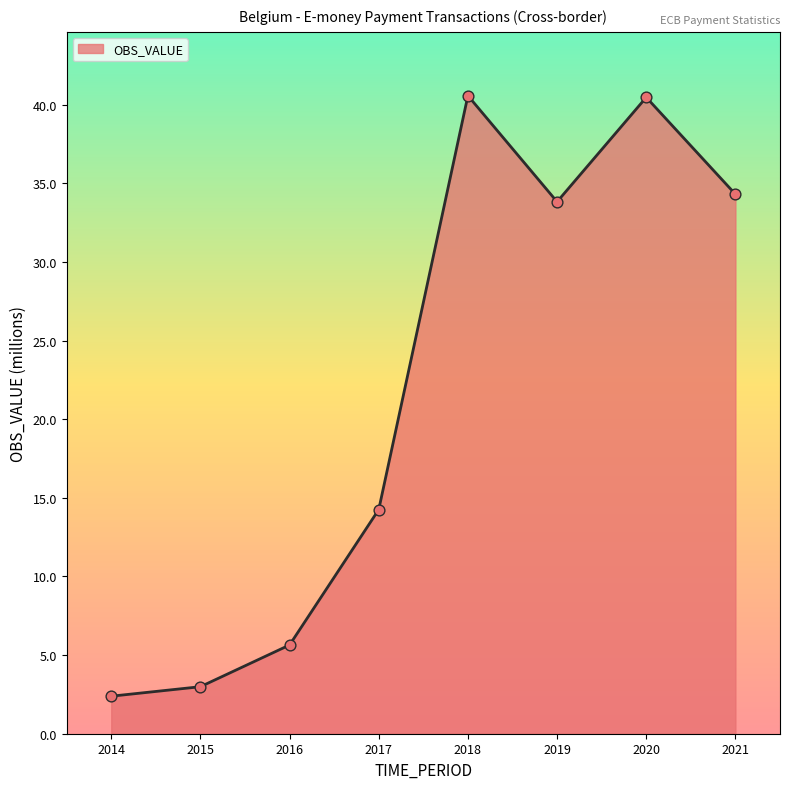

Which has a higher value, 2016 or 2015?

2016